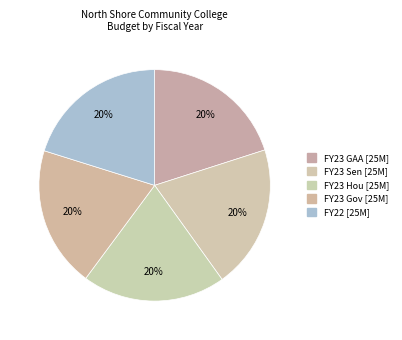

Is there any slice that represents more than half of the pie?

No